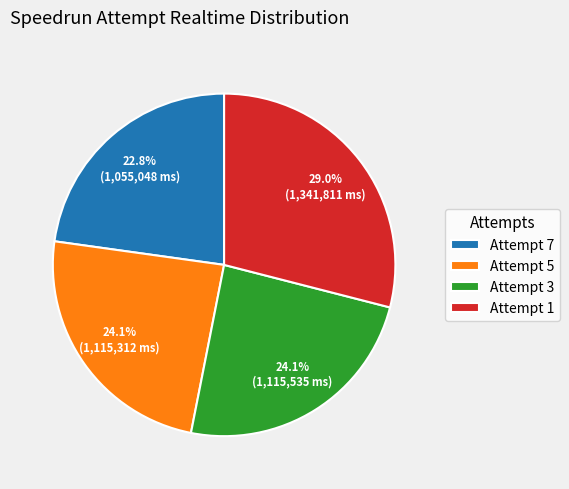

What is the largest slice in the pie chart?

Attempt 1